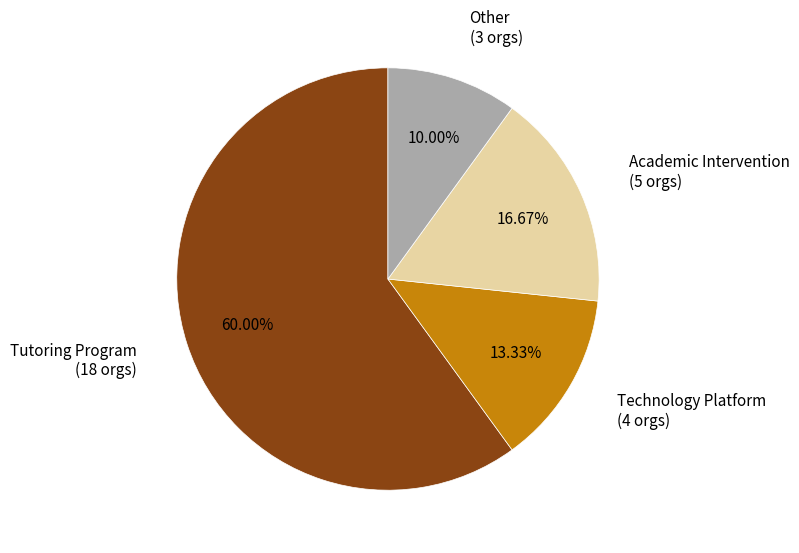

To the nearest percent, what is the difference between the Other and Tutoring Program slice percentages?

50%